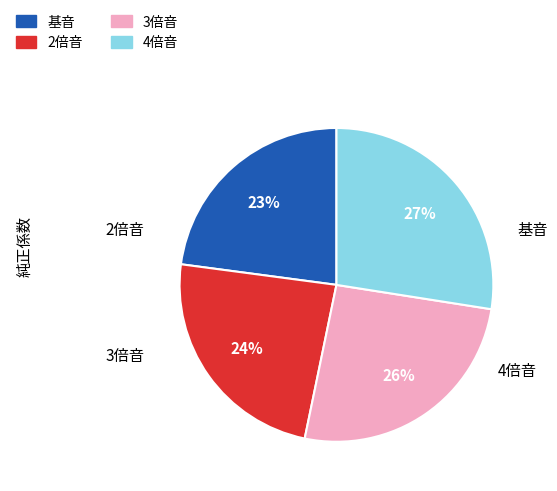

Does any single category account for the majority?

No